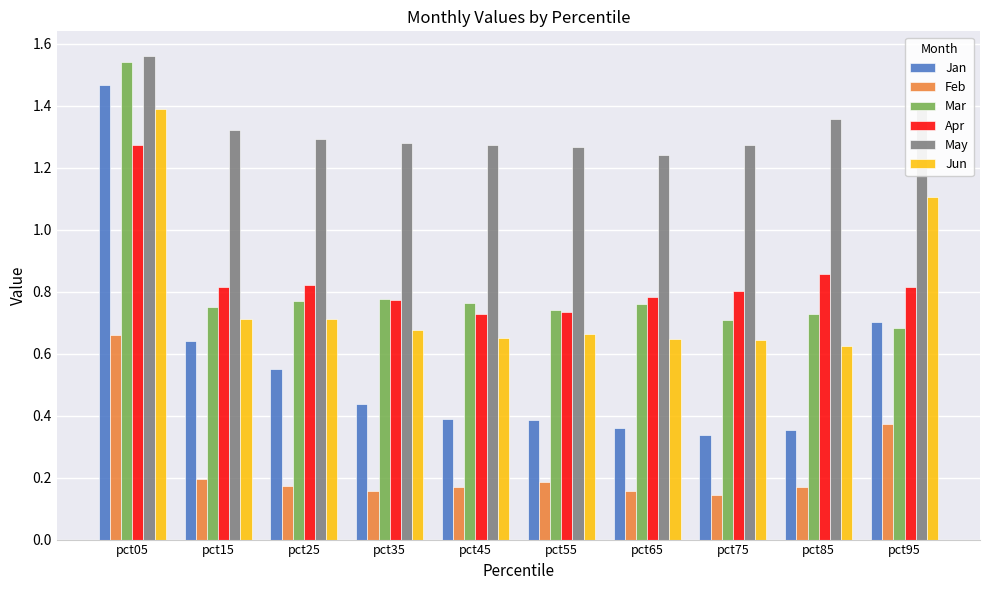

Count the Mar values in the range 0 to 1.

9